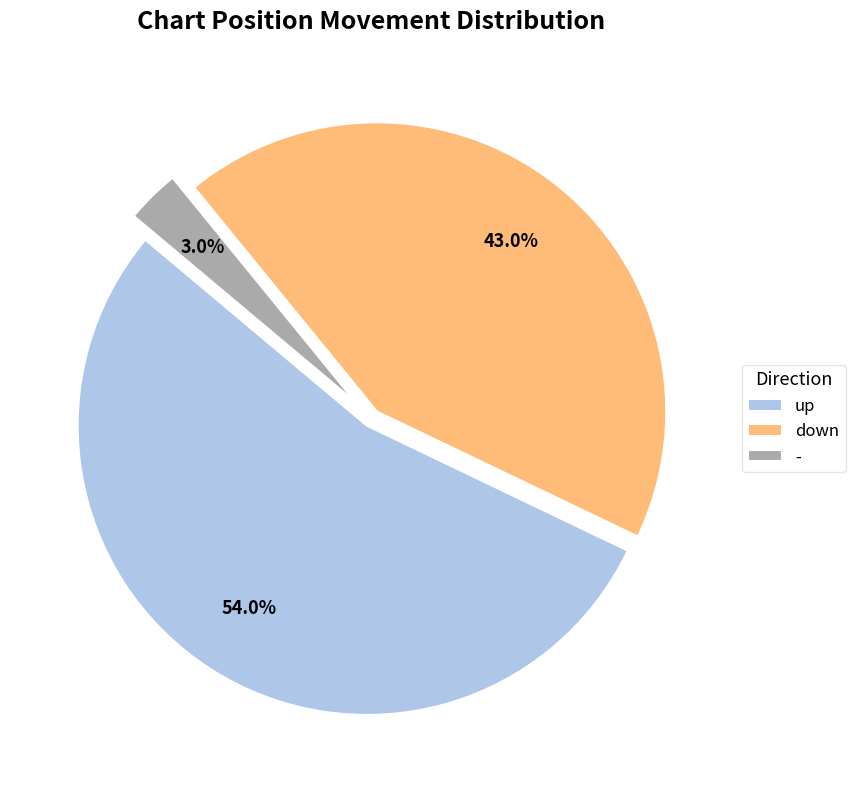

How many slices are in this pie chart?

3